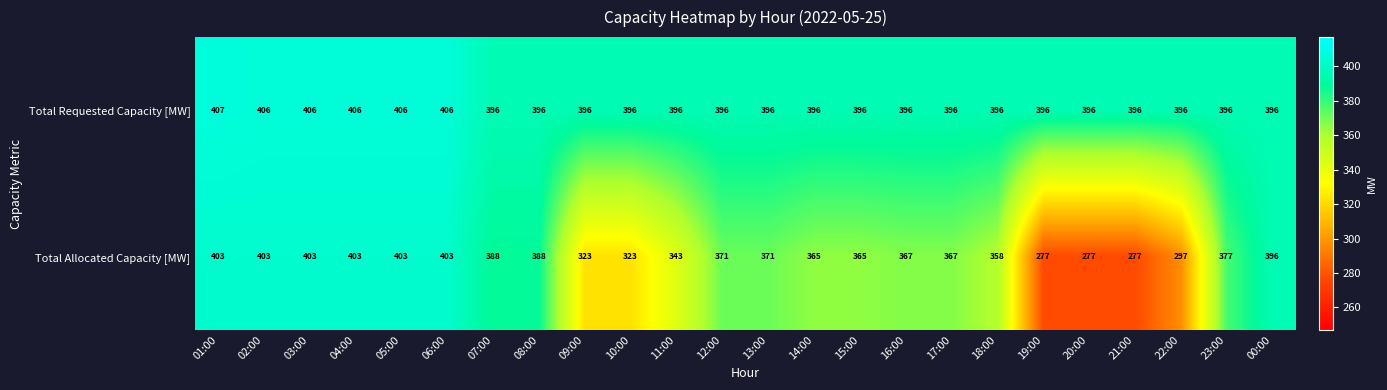

What is the greatest value displayed?

407